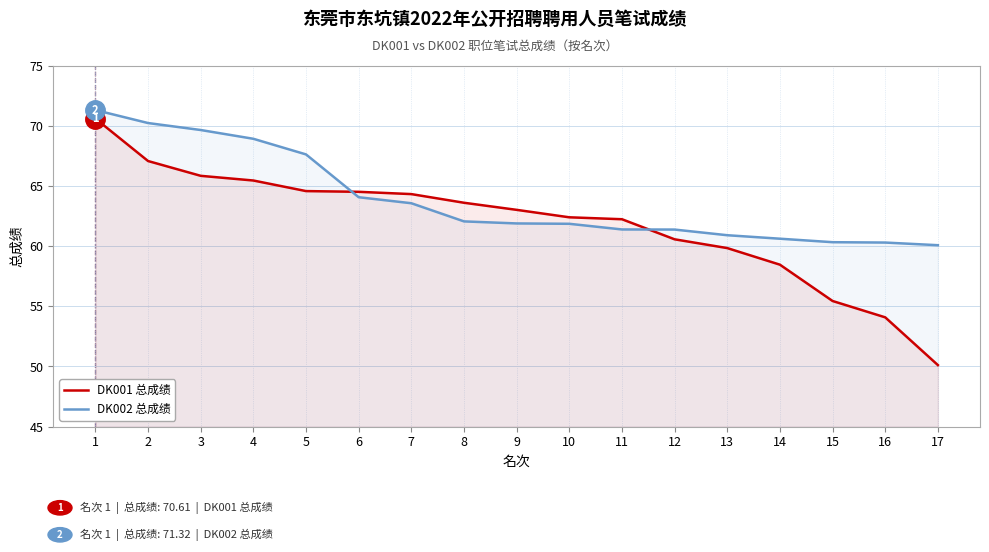

True or false: DK002 总成绩 and DK001 总成绩 cross at least once.

True